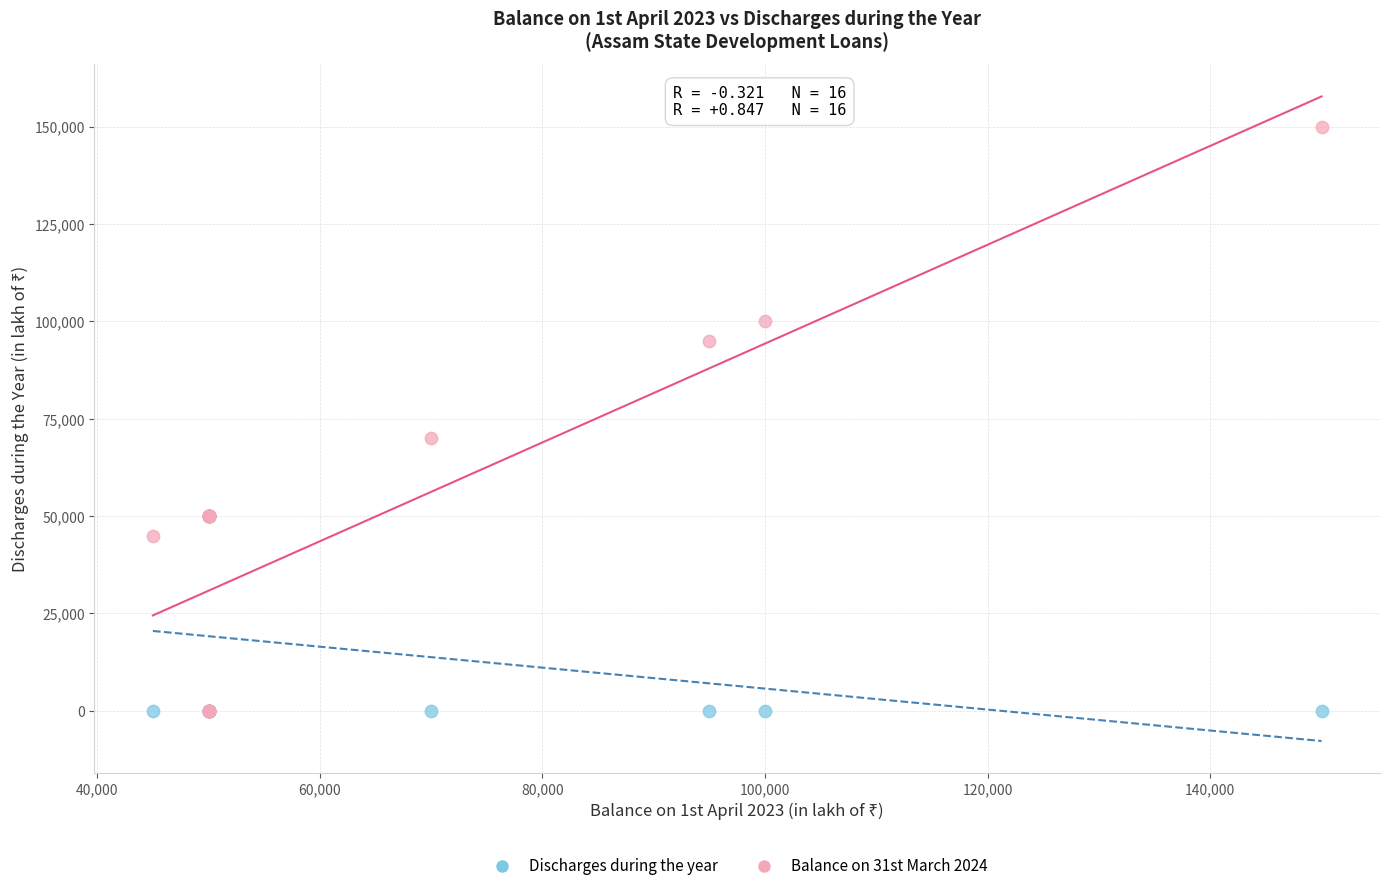

Which series has the widest spread of Y values?

Balance on 31st March 2024